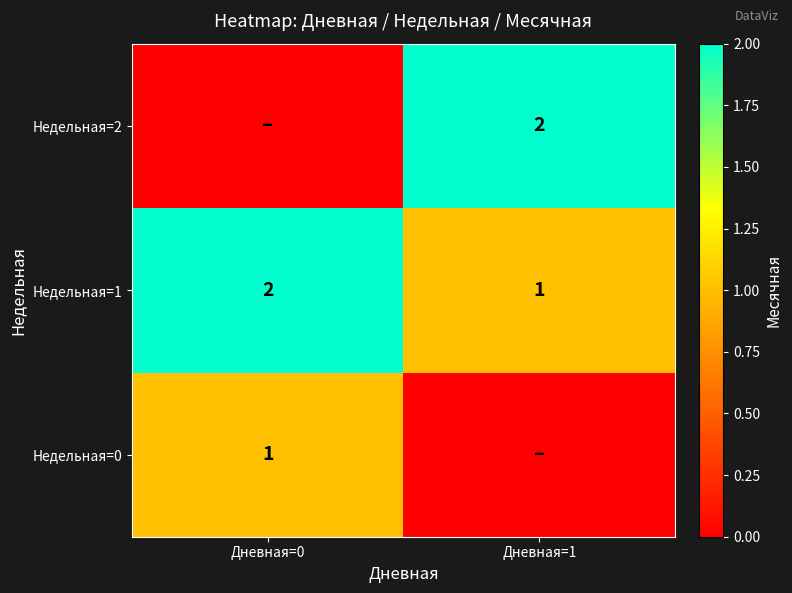

At which category is the sum across all series the highest?

Дневная=0